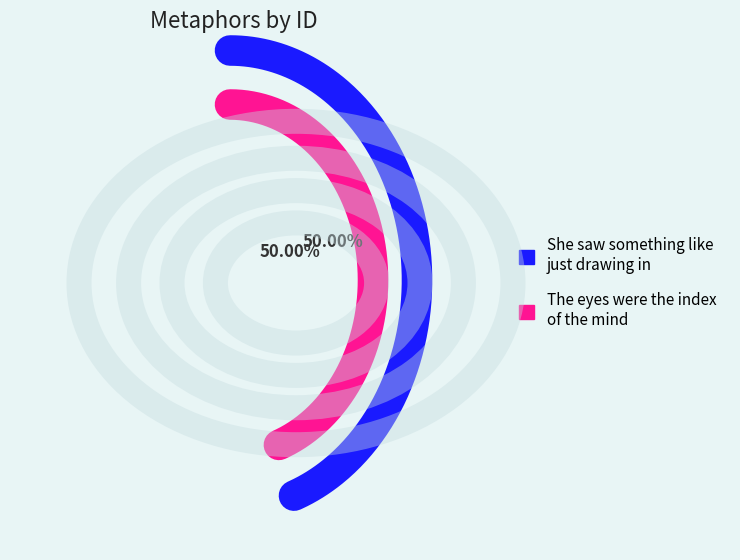

True or false: She saw something like just drawing in accounts for 58% of the total.

False